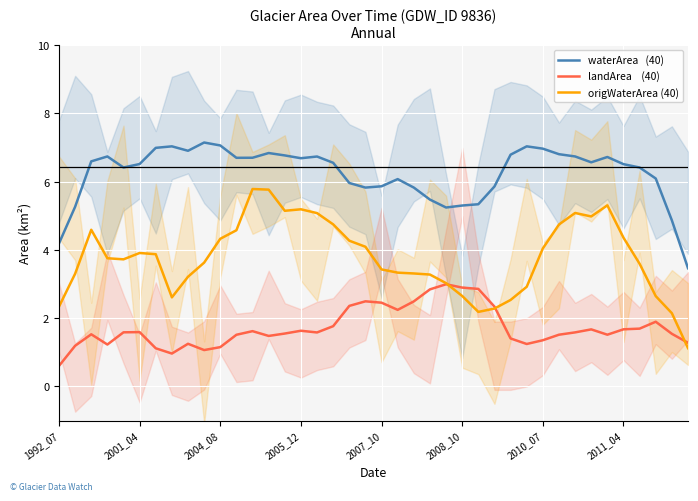

What are all the series names shown in the legend?

waterArea   (40), landArea    (40), origWaterArea (40)